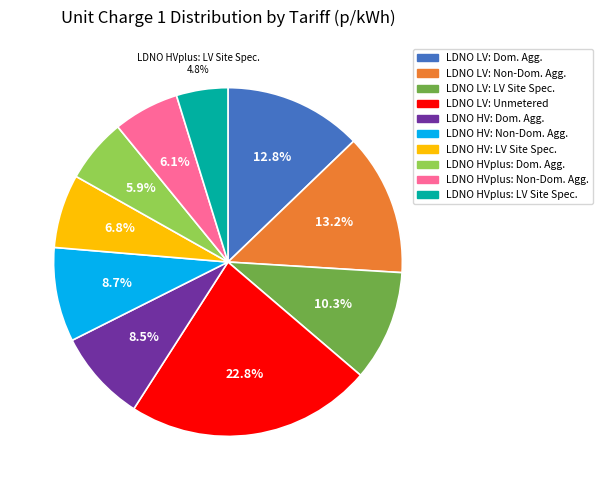

To the nearest percent, what is the average slice percentage?

10%